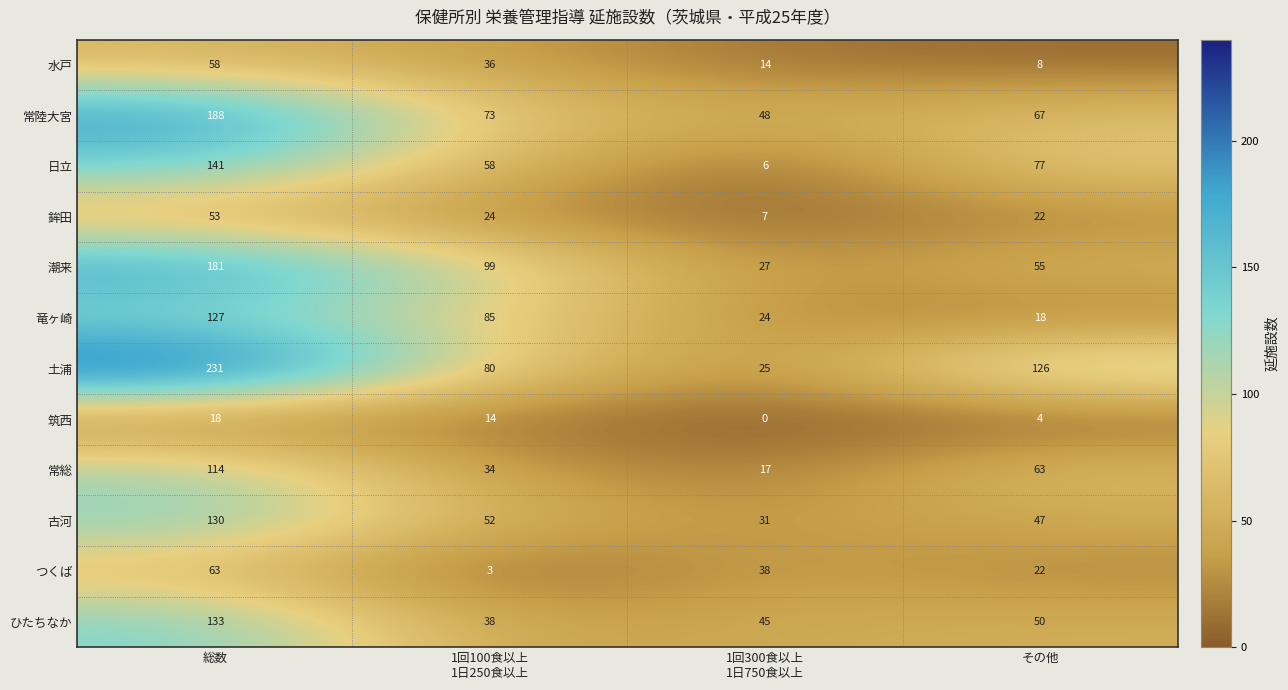

What is the total value across all series at その他?

559